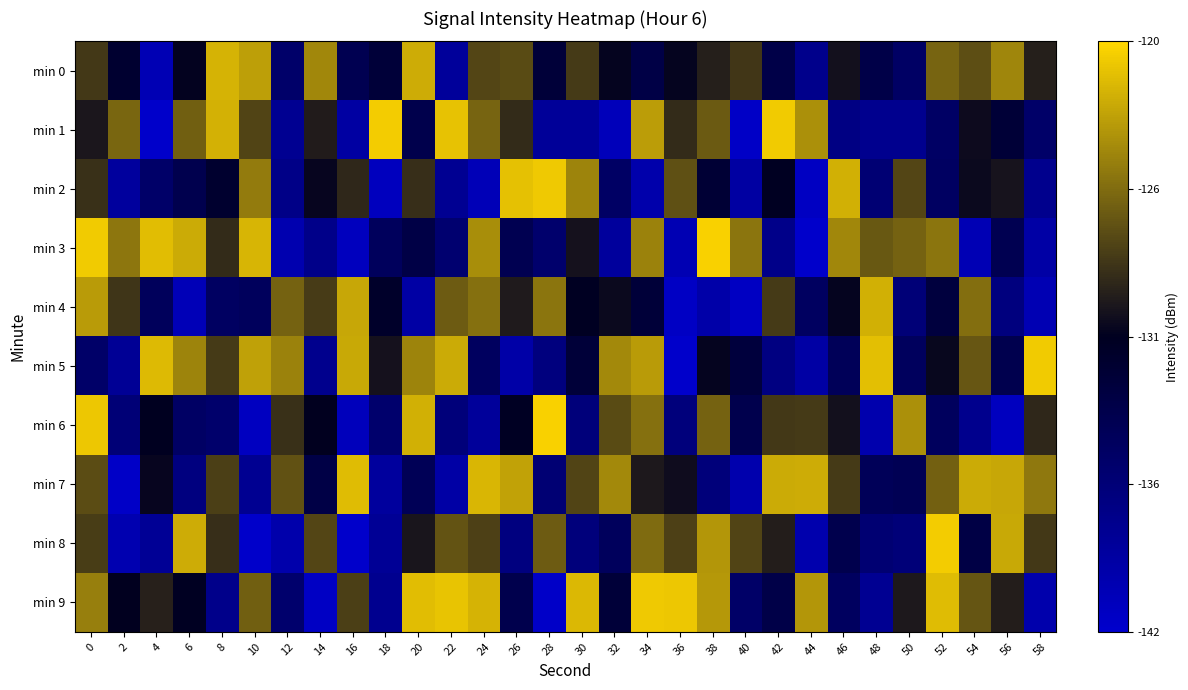

How many categories are shown in the chart?

30